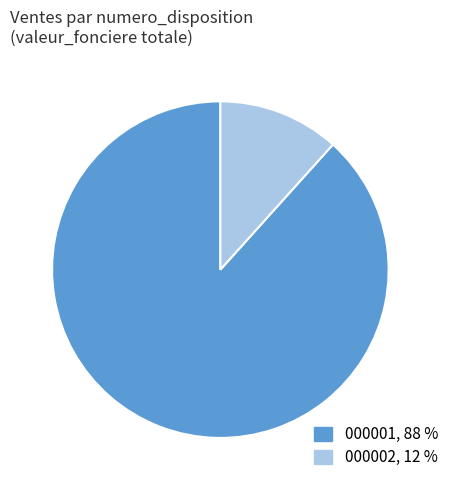

Is there a majority slice in this chart?

Yes